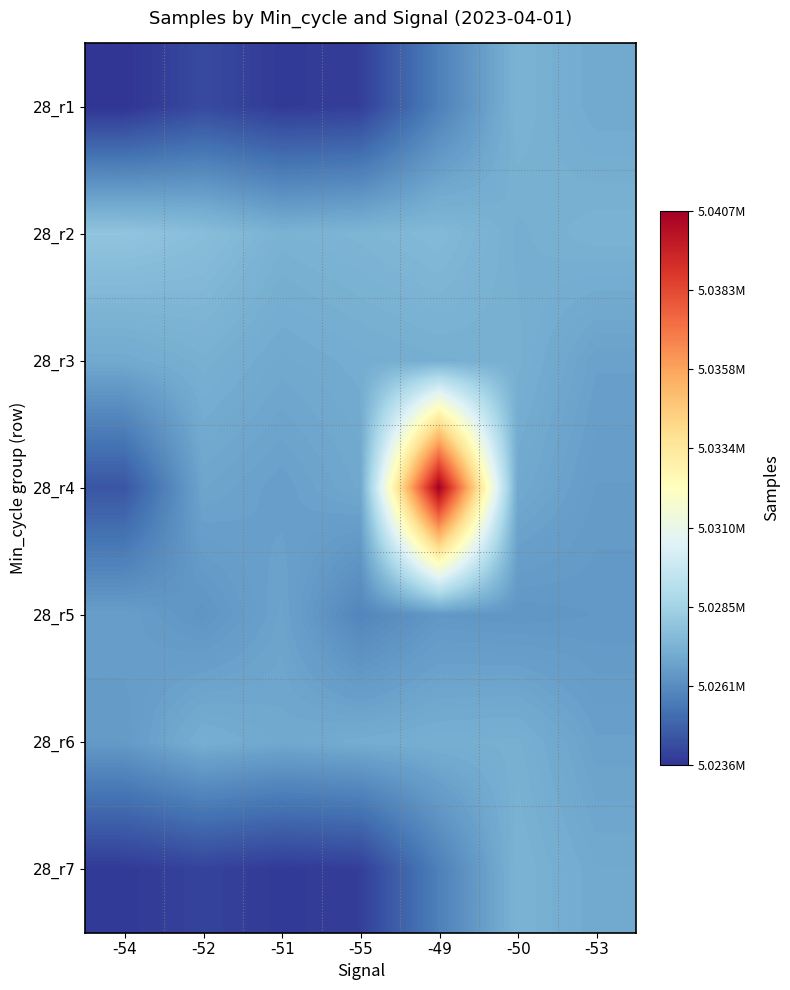

Which has a higher value, -55 or -53?

-53